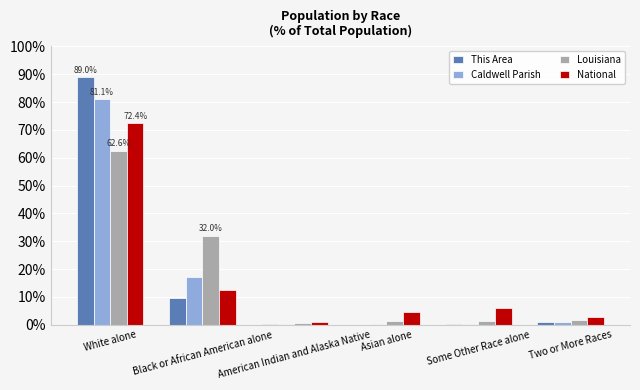

Which series has the largest range (max minus min)?

This Area